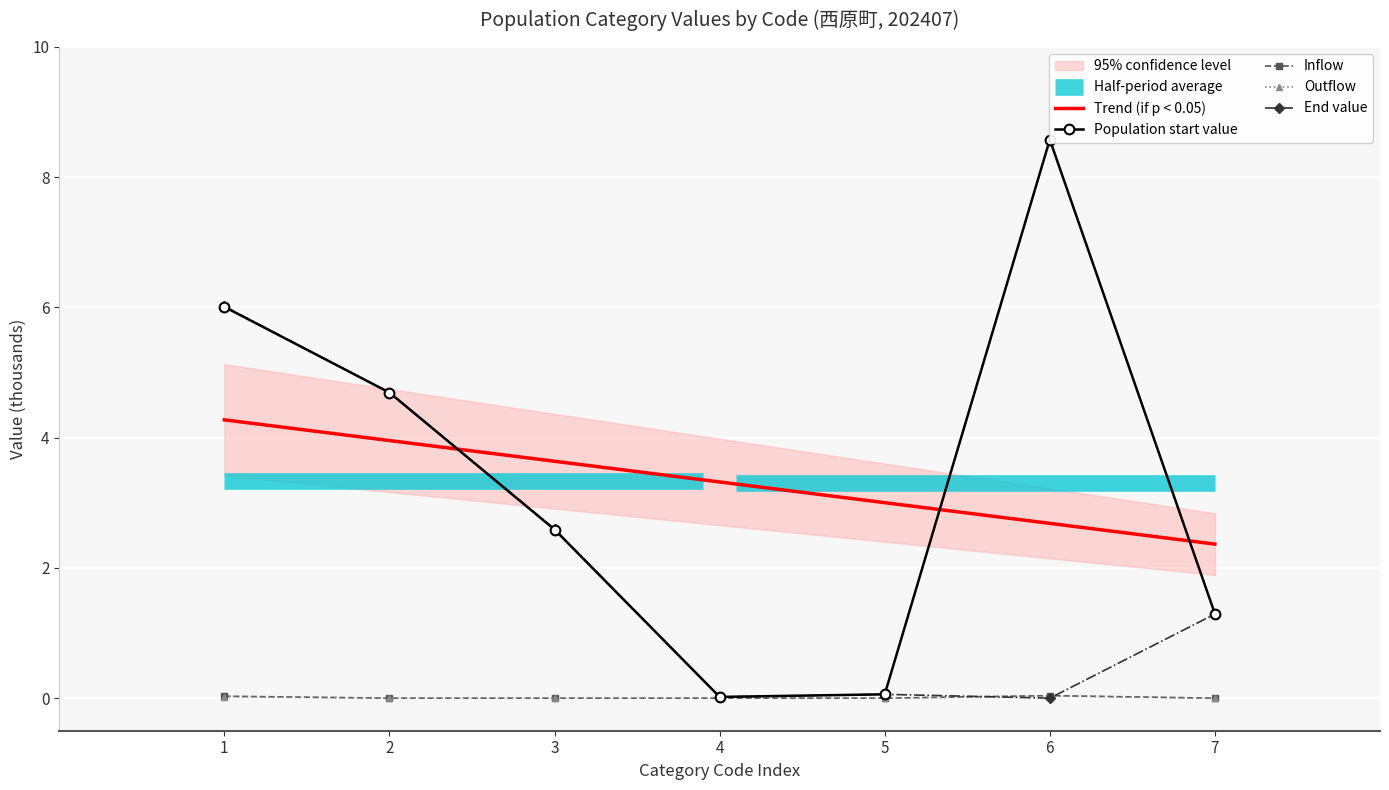

What is the value of the Trend (if p < 0.05) point at the 5th from the left?

3.0